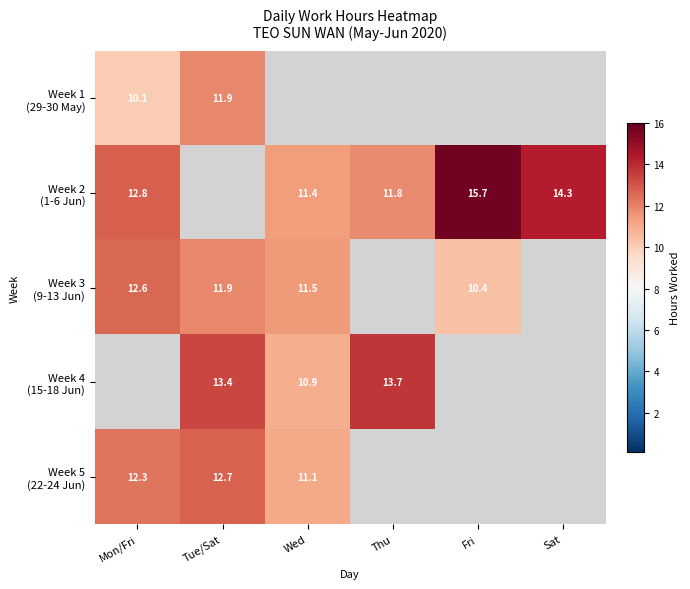

Which category has the highest value in the Week 3 (9-13 Jun) series?

Mon/Fri